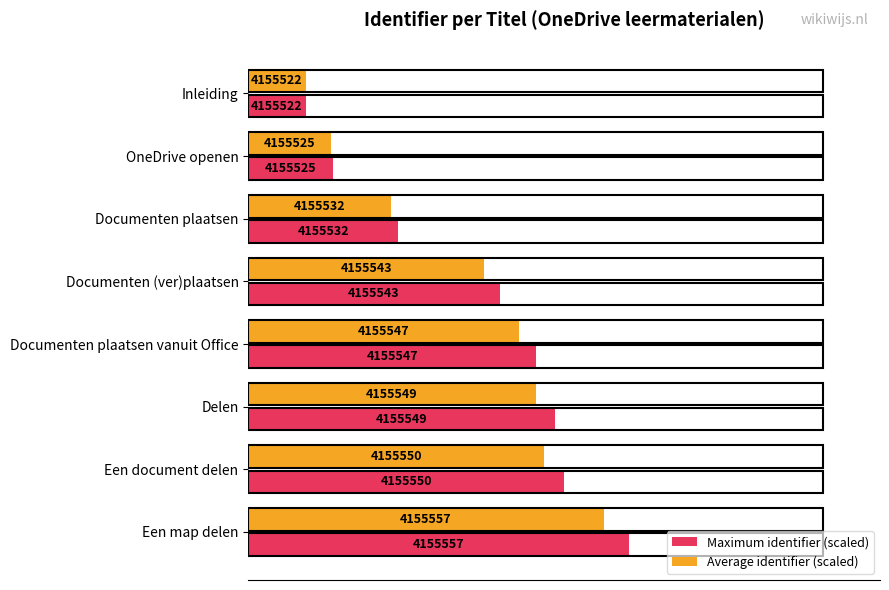

What are all the series names shown in the legend?

Maximum identifier (scaled), Average identifier (scaled)